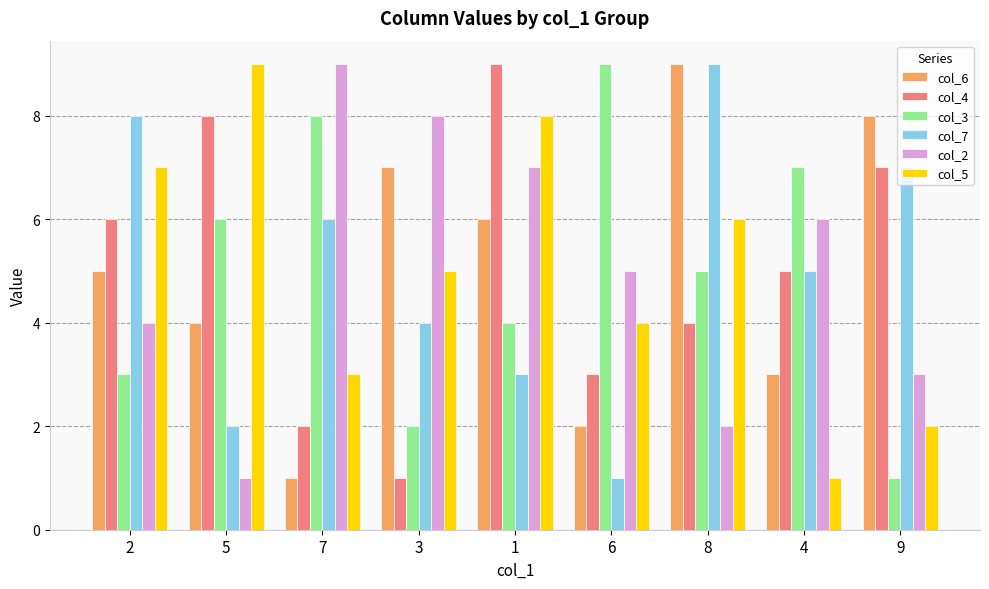

What is the minimum value for col_7?

1